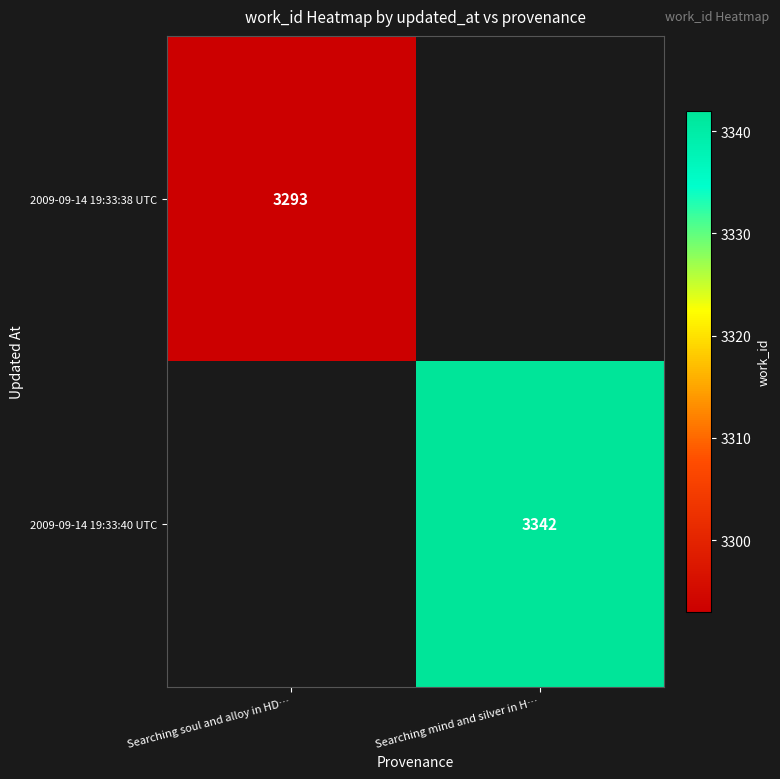

True or false: 2009-09-14 19:33:38 UTC has a value of 3293 at Searching soul and alloy in HD….

True